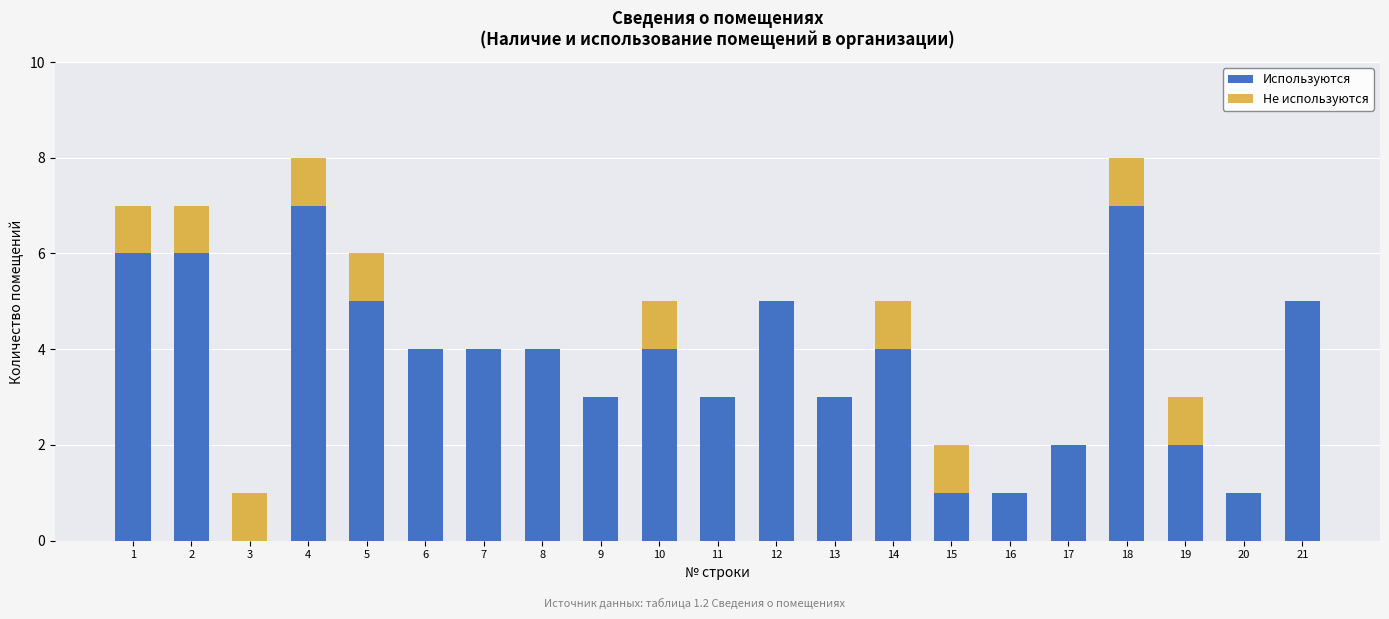

What is the approximate value of Используются at 8?

4